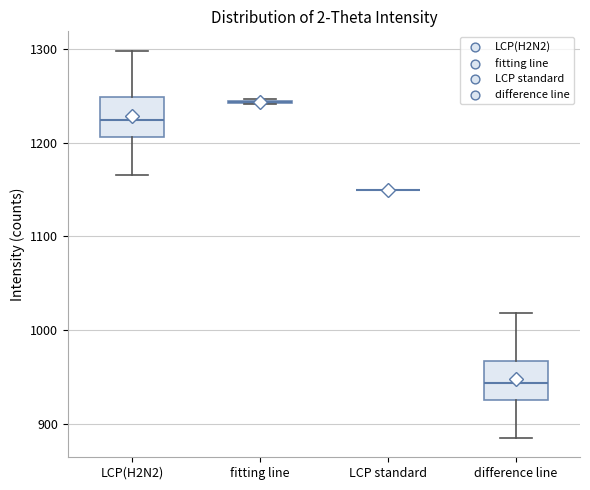

Reading left to right, read every box against the y-axis: the position of its median line, the range the box covers, and the ends of its whiskers. The values are not printed on the chart, so give them approximately, as read against the axis.

LCP(H2N2): median 1220, box 1210 to 1250, whiskers 1170 to 1300
fitting line: box collapsed to a line at 1240, whiskers 1240 to 1250
LCP standard: box collapsed to a line at 1150, whiskers 1150 to 1150
difference line: median 940, box 930 to 970, whiskers 890 to 1020